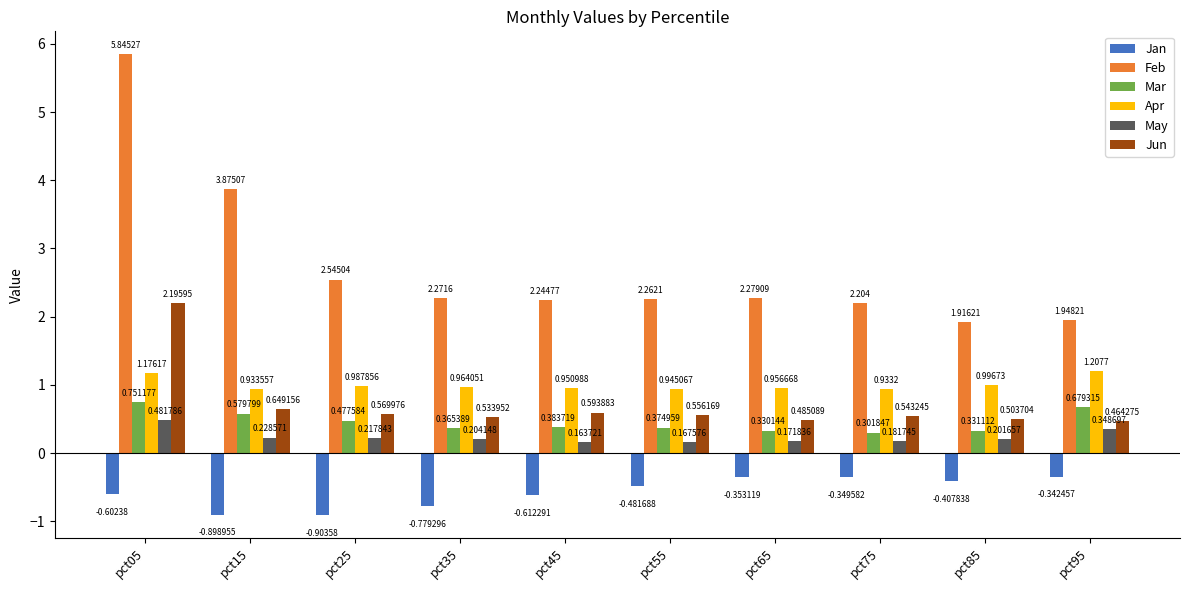

Which series has the widest spread of values?

Feb